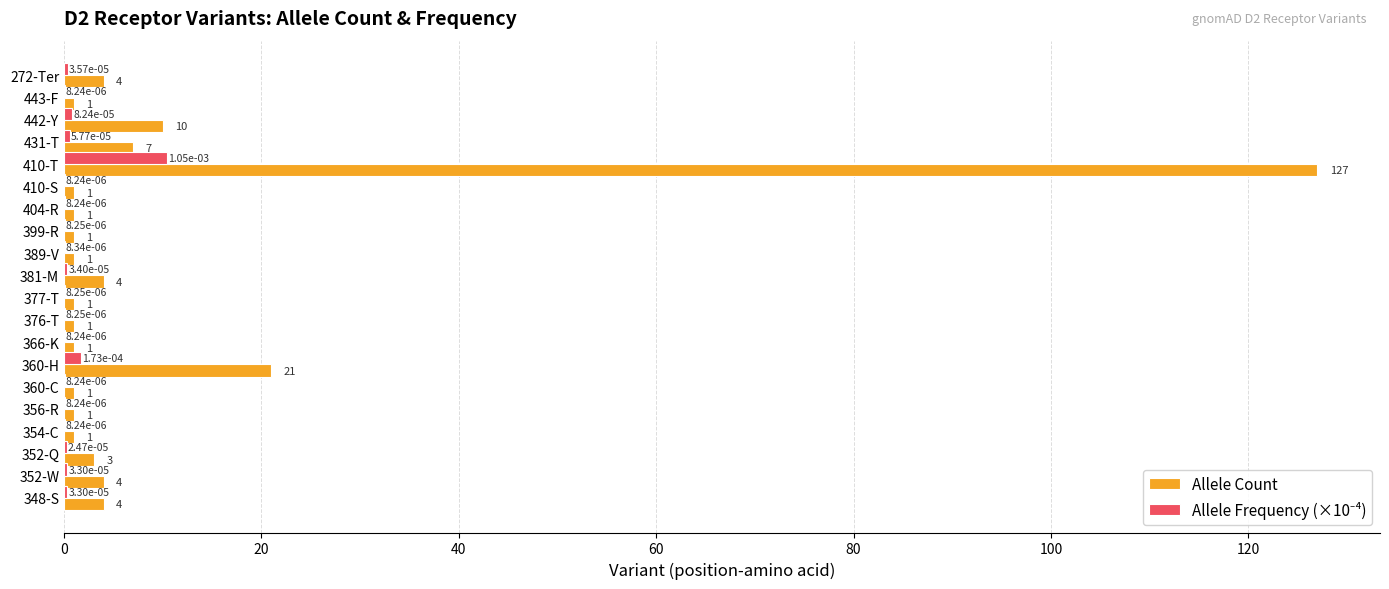

Is it true that Allele Count equals 7.0 at 431-T?

True